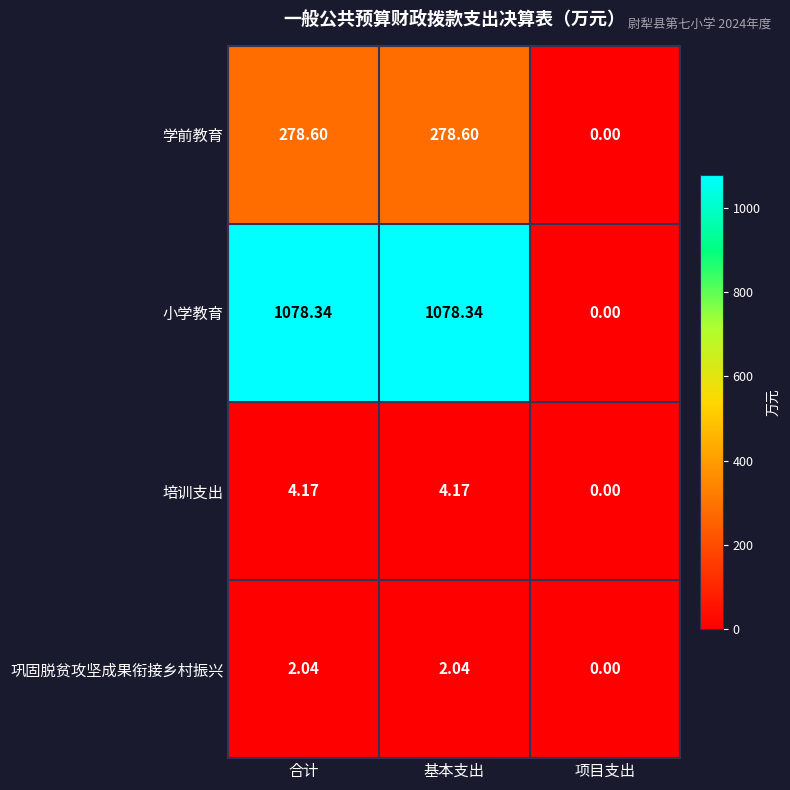

Rank the series at 合计 from lowest to highest value.

巩固脱贫攻坚成果衔接乡村振兴, 培训支出, 学前教育, 小学教育